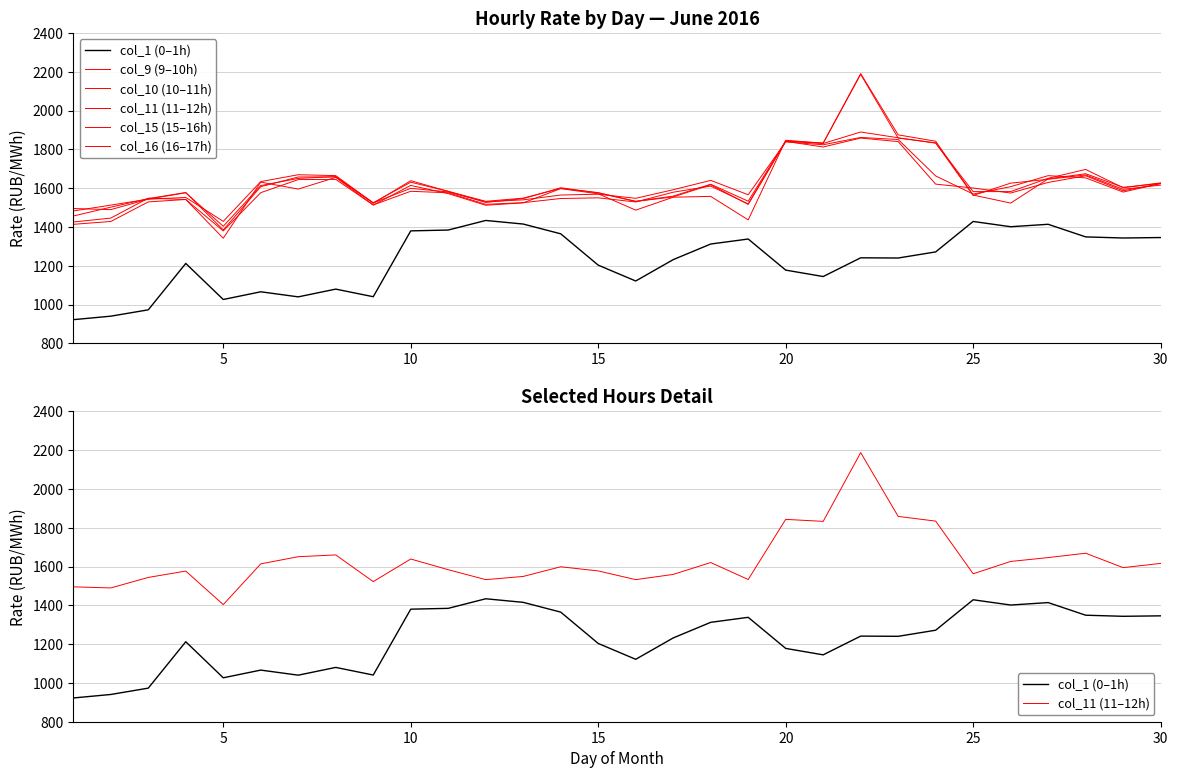

Reading right to left, transcribe all the data shown in this chart.

col_1 (0–1h): 1345.7	1343.4	1349.0	1414.0	1401.4	1428.6	1271.7	1240.2	1241.3	1144.7	1177.9	1338.1	1312.3	1231.8	1121.7	1203.4	1364.9	1415.3	1433.8	1384.4	1380.1	1040.7	1079.9	1040.0	1066.1	1026.4	1212.3	973.1	940.4	922.4
col_9 (9–10h): 1624.8	1604.6	1674.6	1648.2	1523.4	1564.7	1842.2	1875.0	2190.7	1832.2	1847.3	1436.8	1557.9	1553.6	1487.0	1571.1	1598.0	1524.5	1512.3	1572.2	1614.4	1513.2	1655.7	1595.5	1631.3	1342.2	1541.8	1548.7	1446.0	1425.9
col_10 (10–11h): 1627.4	1602.2	1696.8	1651.1	1582.6	1582.5	1832.2	1859.9	1889.7	1830.6	1842.3	1516.7	1617.8	1555.1	1531.8	1575.7	1602.3	1546.2	1526.8	1583.9	1631.0	1525.0	1658.5	1657.8	1608.0	1385.1	1577.7	1546.4	1502.3	1456.6
col_11 (11–12h): 1616.1	1594.2	1668.5	1646.0	1626.1	1562.6	1834.0	1858.3	2187.1	1832.6	1843.0	1533.0	1620.5	1559.3	1532.4	1577.3	1598.7	1548.9	1532.3	1583.6	1638.7	1522.2	1659.7	1650.6	1613.6	1403.7	1576.5	1543.8	1489.6	1495.3
col_15 (15–16h): 1624.6	1580.1	1653.3	1664.7	1608.0	1570.0	1663.1	1851.0	1861.7	1824.0	1838.7	1566.3	1640.3	1592.2	1548.0	1569.0	1564.8	1540.0	1530.1	1580.6	1599.5	1524.2	1664.9	1669.5	1634.1	1429.1	1552.3	1543.4	1512.8	1482.7
col_16 (16–17h): 1623.9	1586.7	1664.1	1629.8	1575.1	1601.0	1621.1	1840.3	1858.5	1812.4	1841.6	1519.0	1610.8	1579.4	1529.1	1550.4	1547.0	1525.5	1516.9	1576.5	1584.2	1513.7	1645.5	1644.4	1577.0	1379.8	1541.9	1529.4	1428.5	1413.8